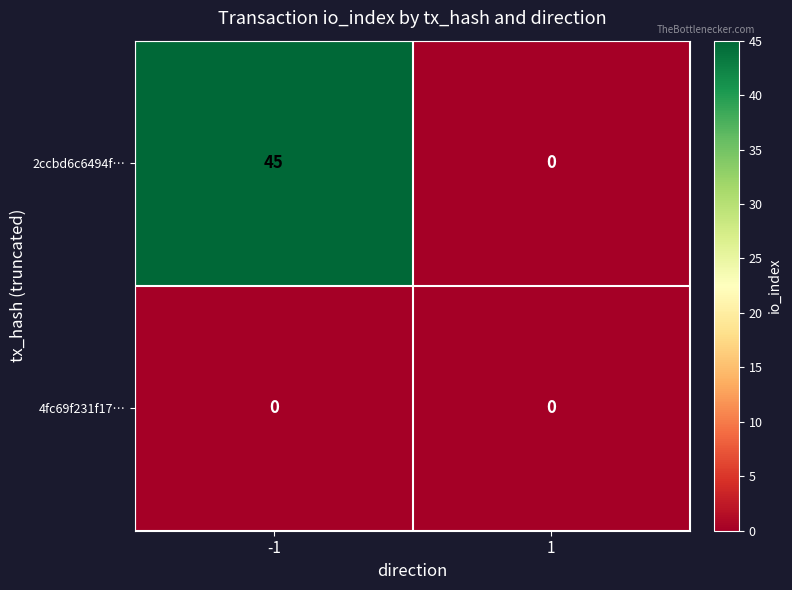

List the series in order of their peak value, highest first.

2ccbd6c6494f…, 4fc69f231f17…